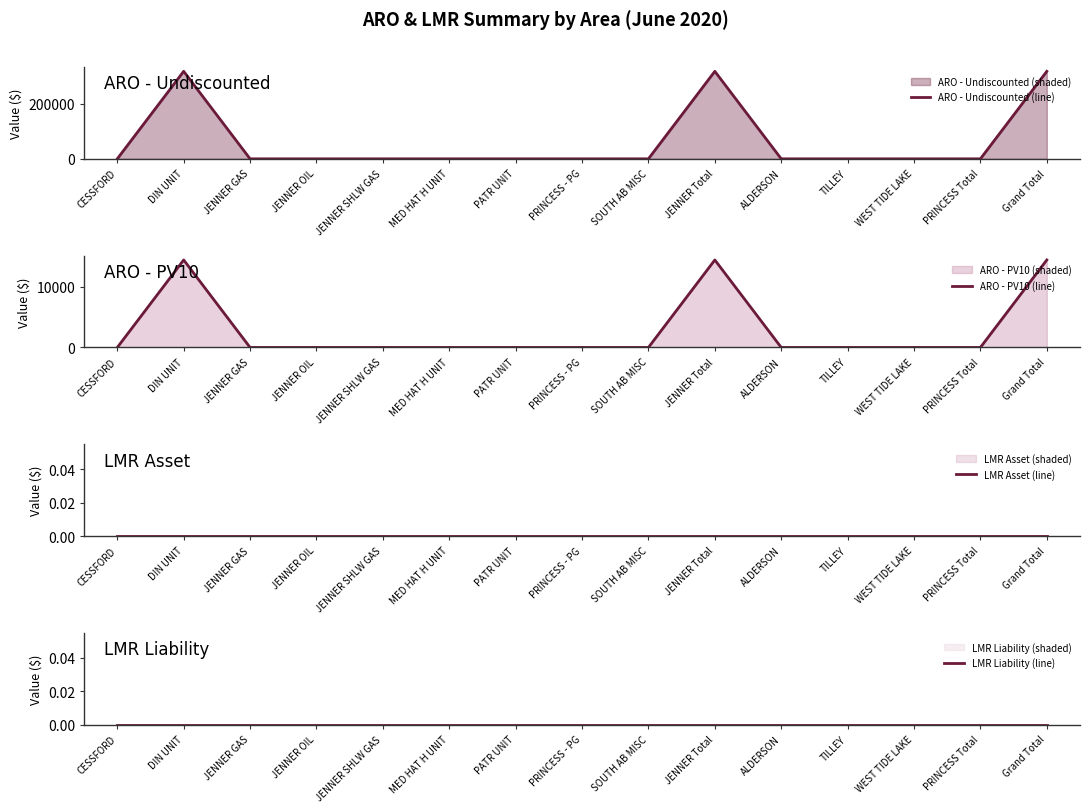

What is the average value of the ARO - Undiscounted line series?

63445.2